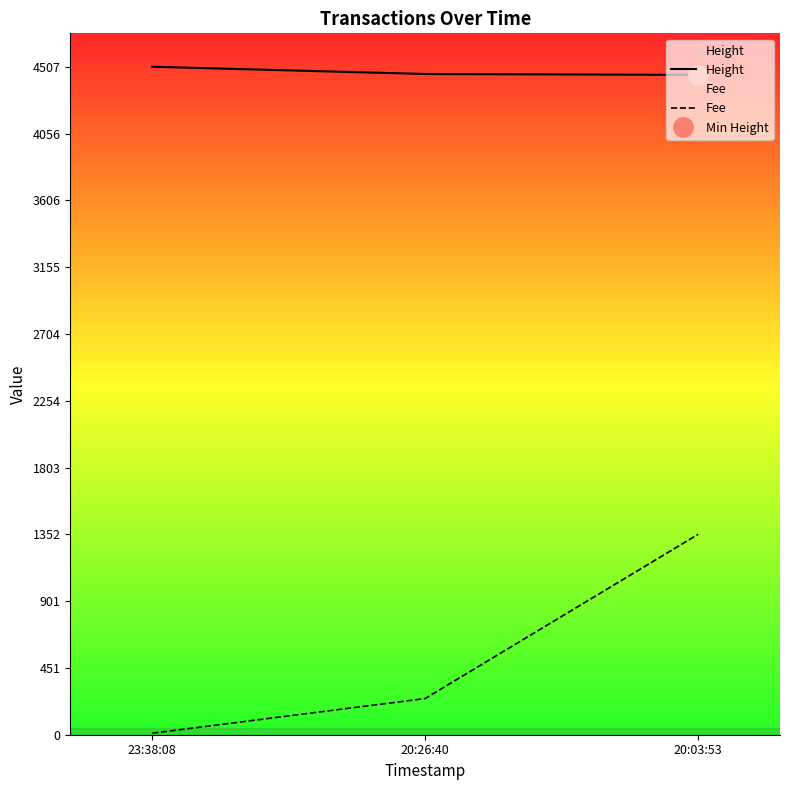

True or false: Fee has a value of 54.4 at 20:26:40.

False